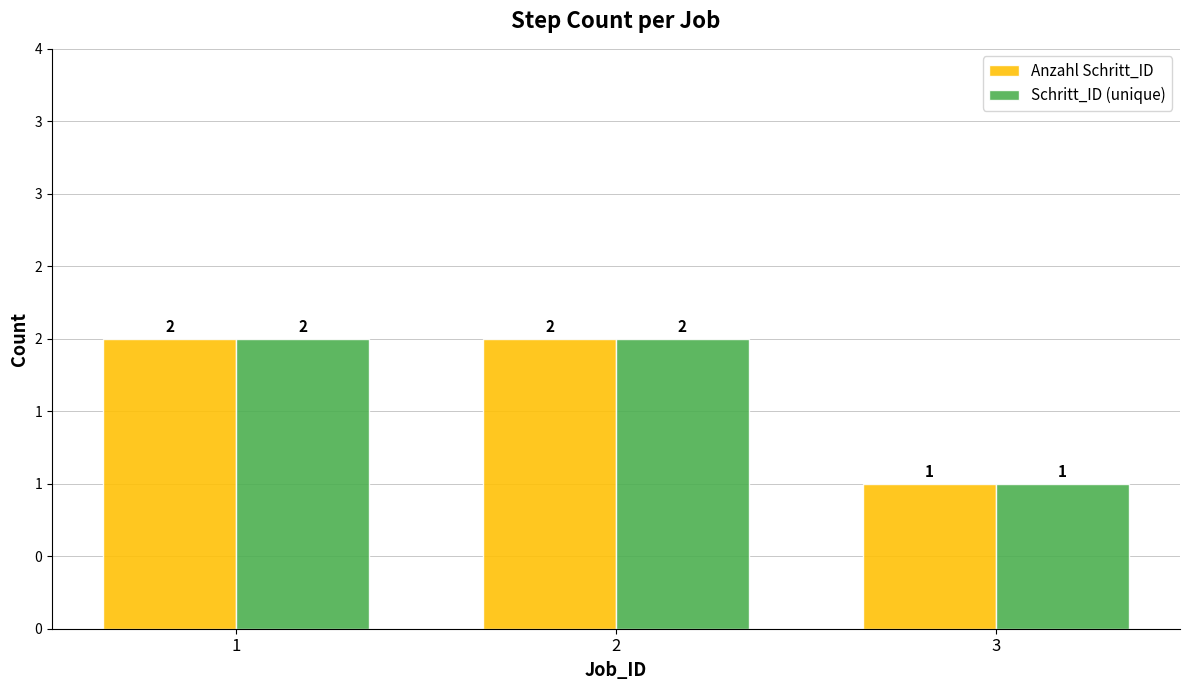

Are the bars horizontal?

No